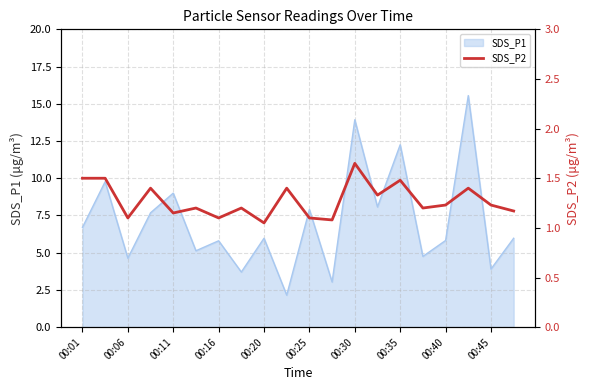

What is the minimum value shown in the chart?

1.1